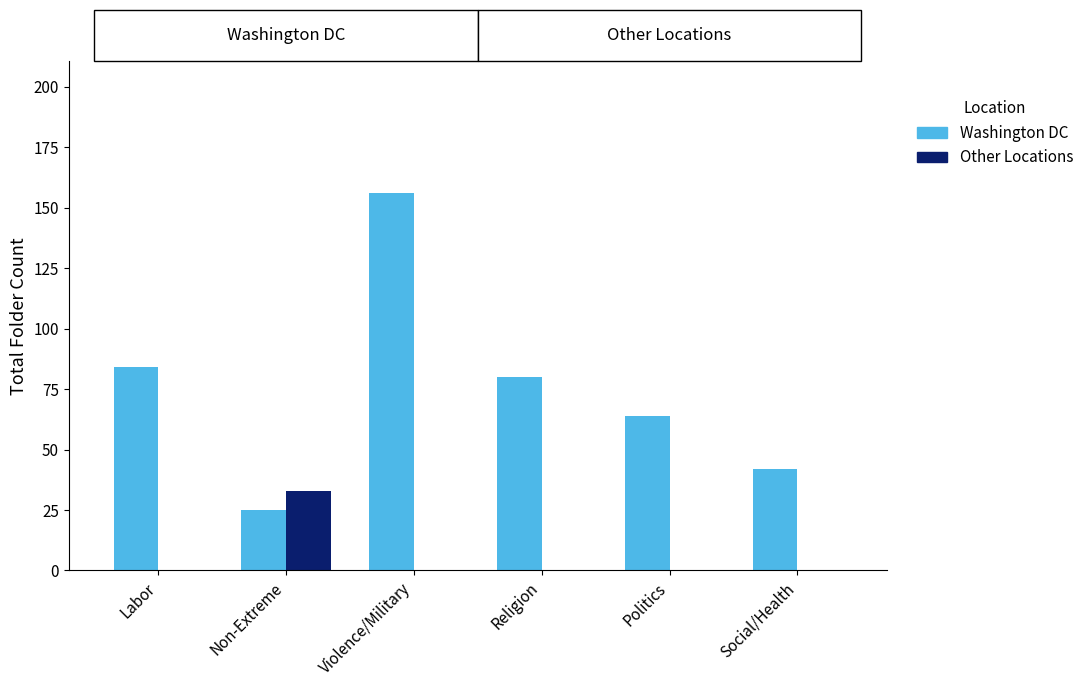

What is the total value across all series at Violence/Military?

156